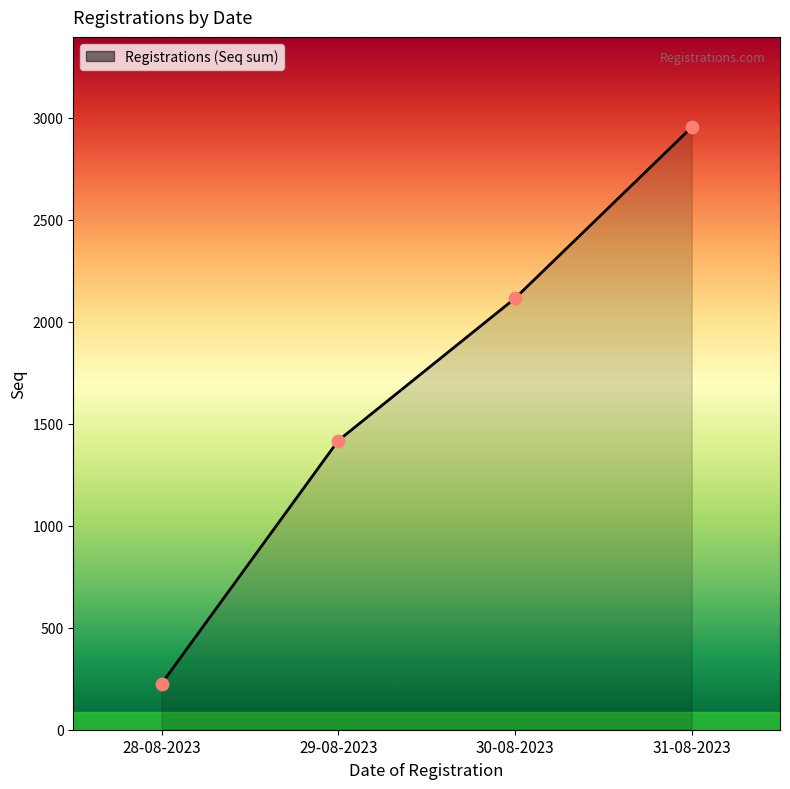

What is the change in value from 28-08-2023 to 31-08-2023?

+2728